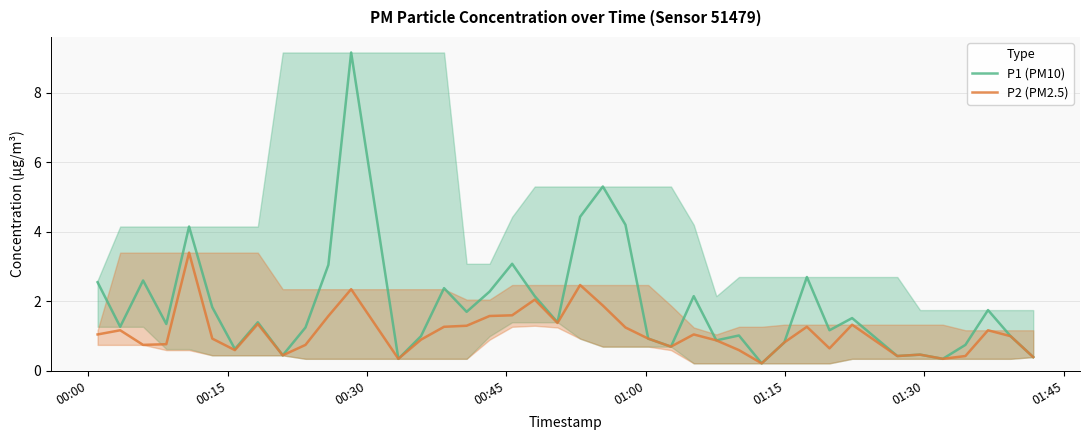

Which series has the largest total across all categories?

P1 (PM10)